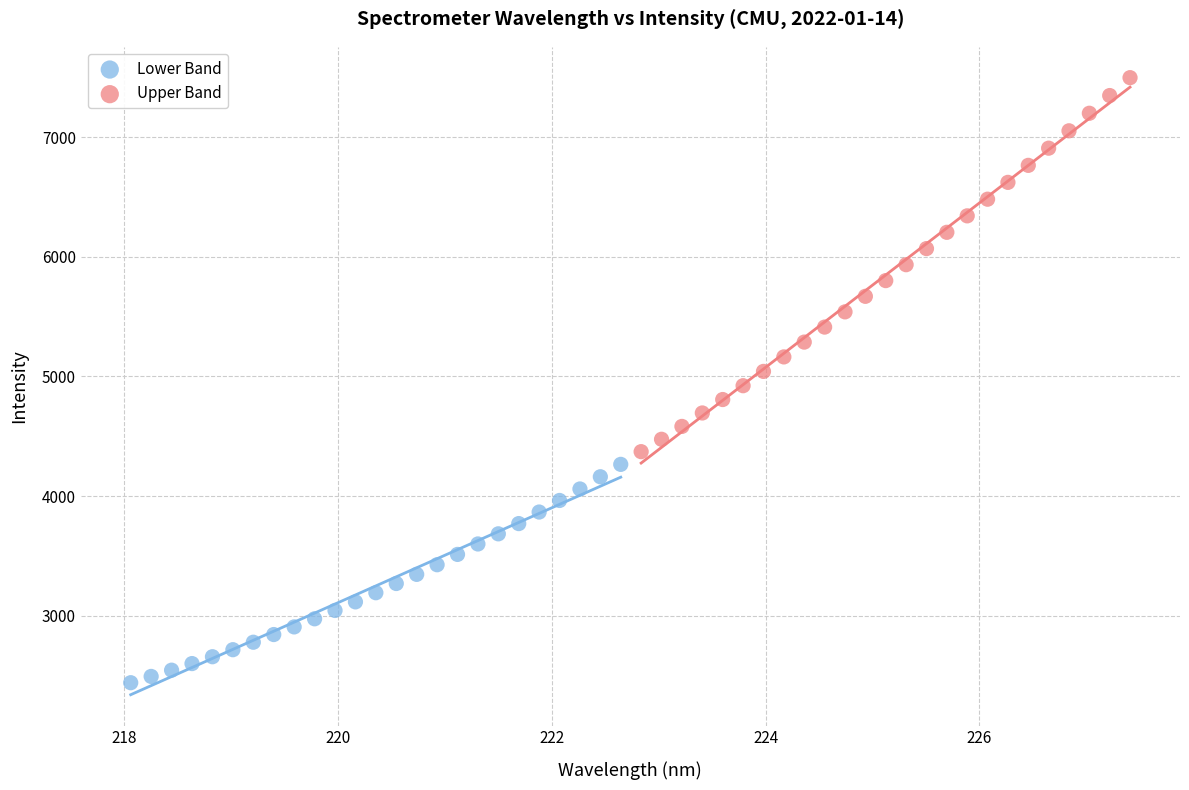

Which series reaches the minimum Y coordinate?

Lower Band